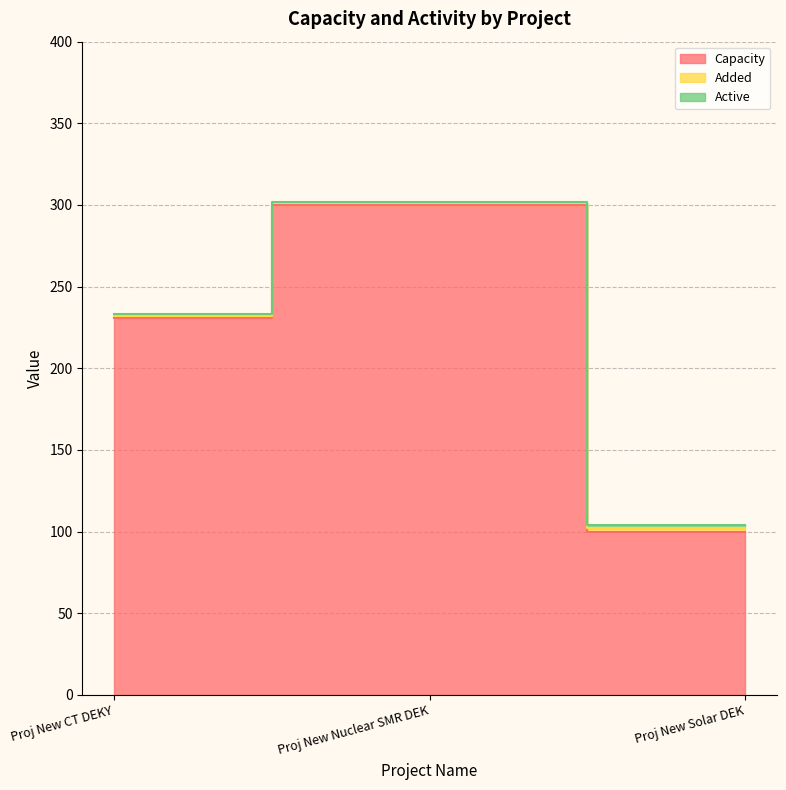

At Proj New Solar DEK, list the series in order from smallest to largest.

Added, Active, Capacity